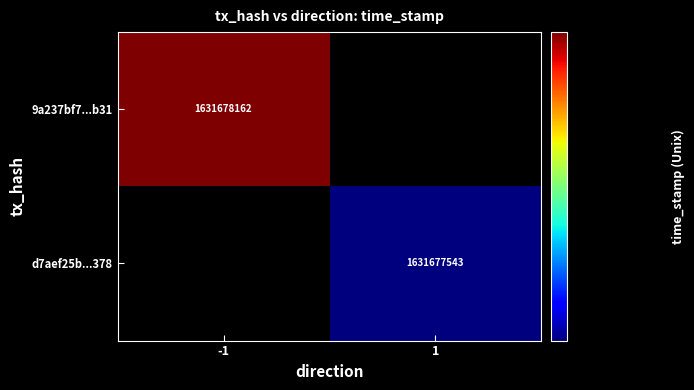

Reading left to right, extract all data points from this chart.

9a237bf7ee3eec8c6587f8abea22030cd8f6b31: direction=-1	time_stamp=1631678162
d7aef25bd09ea9be24e37a23f5ed56a4ae8f378: direction=1	time_stamp=1631677543